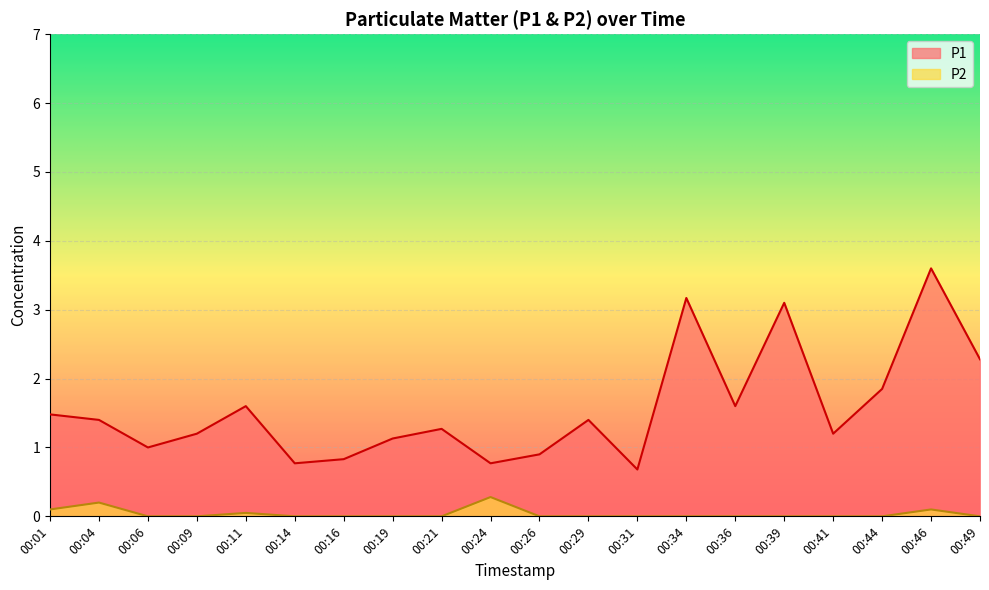

How many interior local peaks does the P2 series have?

4